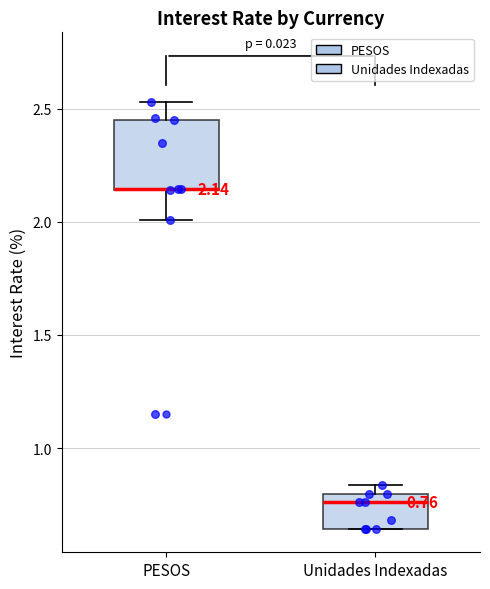

Which box is the tallest, from its lower edge to its upper edge?

PESOS